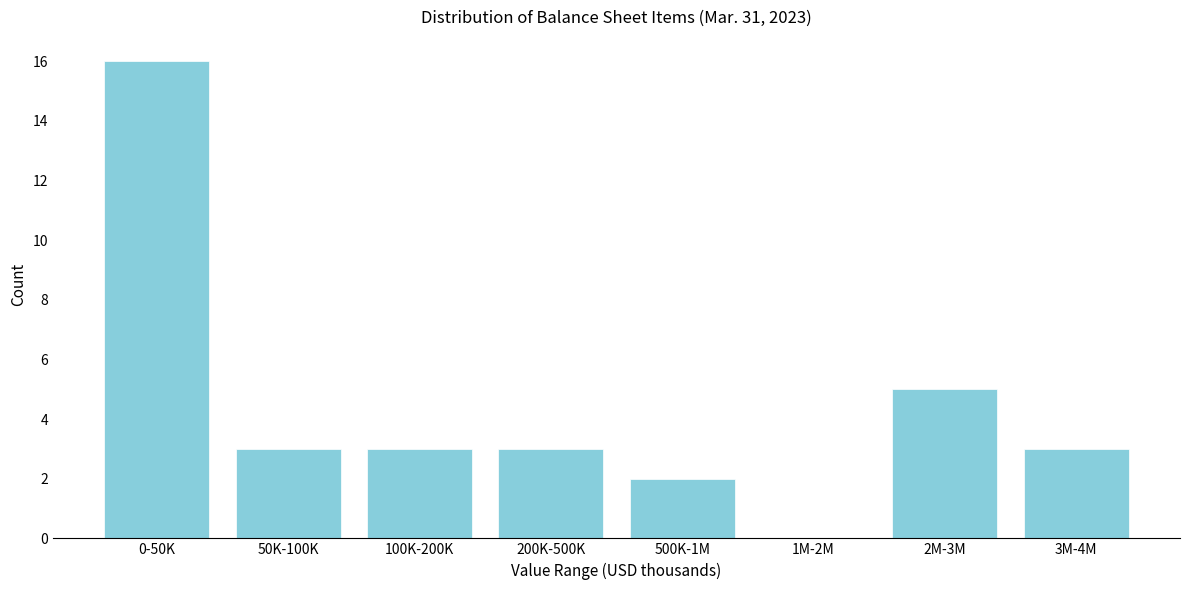

Reading left to right, what are all the values shown in this chart?

0-50K=16	50K-100K=3	100K-200K=3	200K-500K=3	500K-1M=2	1M-2M=0	2M-3M=5	3M-4M=3